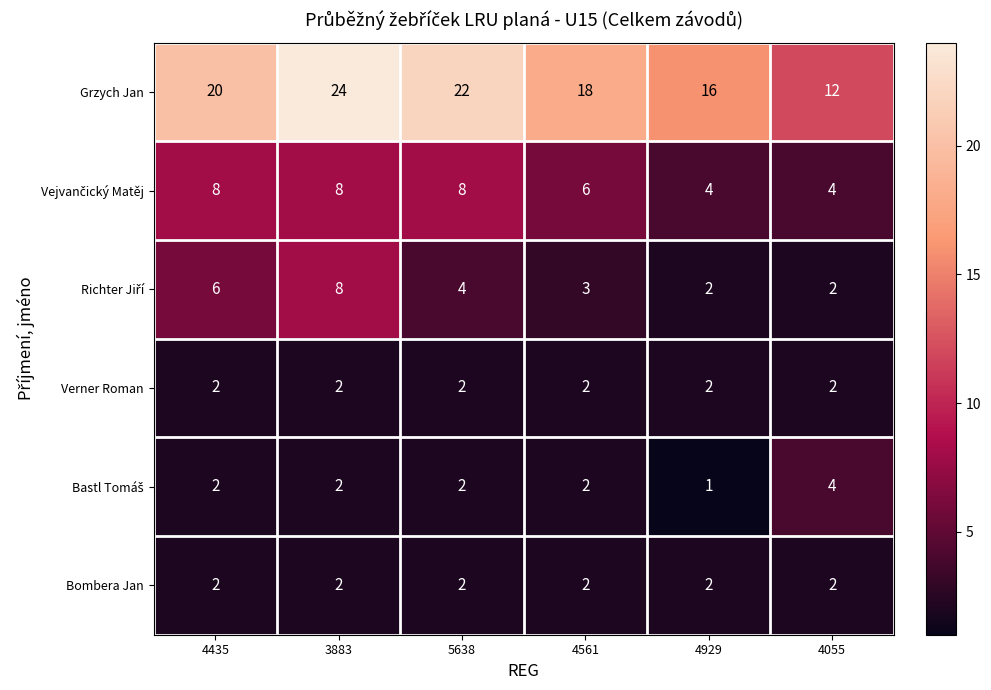

What is the total value across all series at 3883?

46